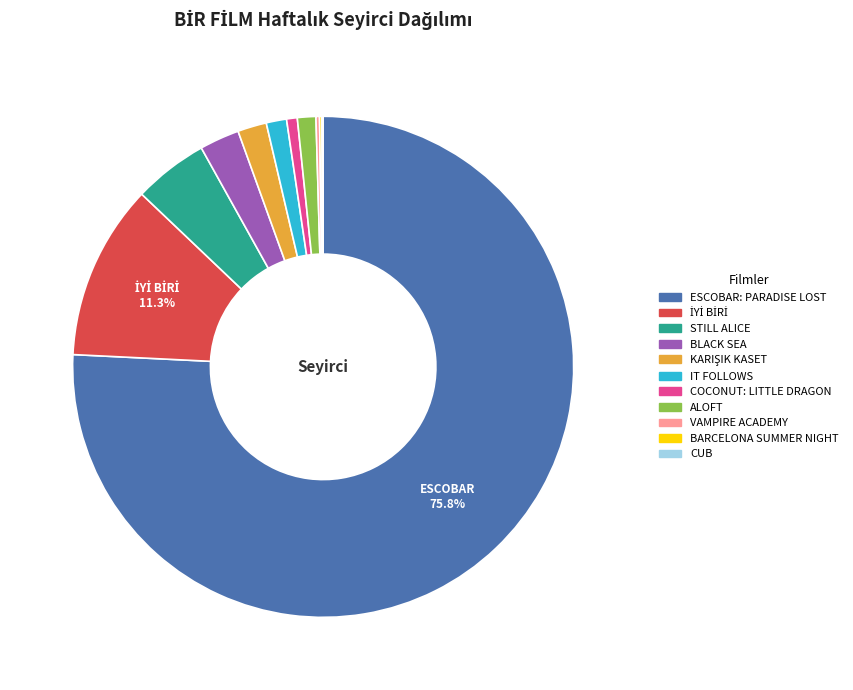

Is ESCOBAR: PARADISE LOST the majority of the pie?

Yes